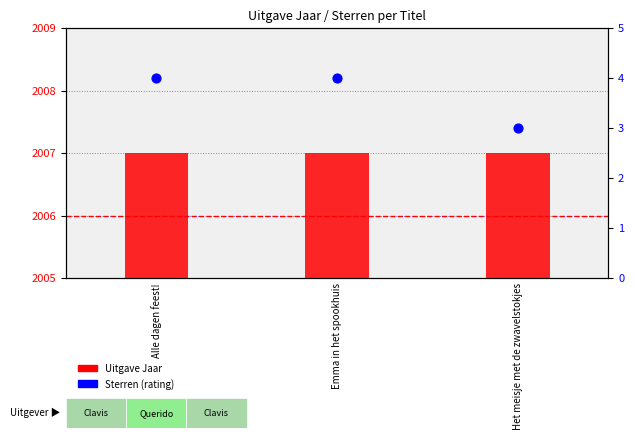

Is the value of Sterren (rating) at Alle dagen feest! greater than the value of Uitgave Jaar at Emma in het spookhuis?

No